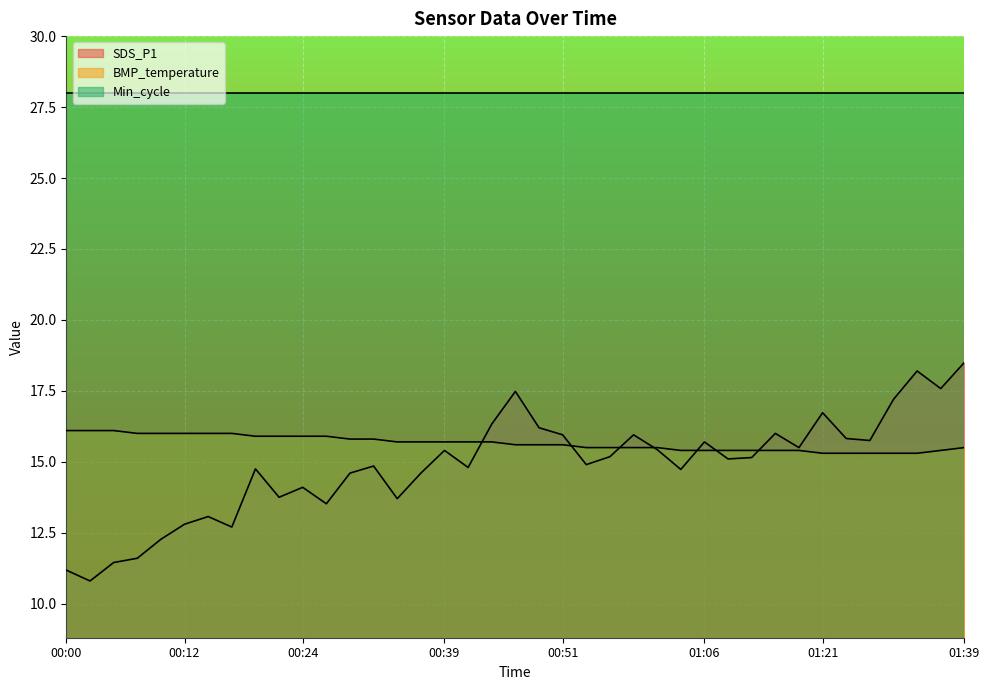

The BMP_temperature series shows 16.1 at 00:00. True or false?

True